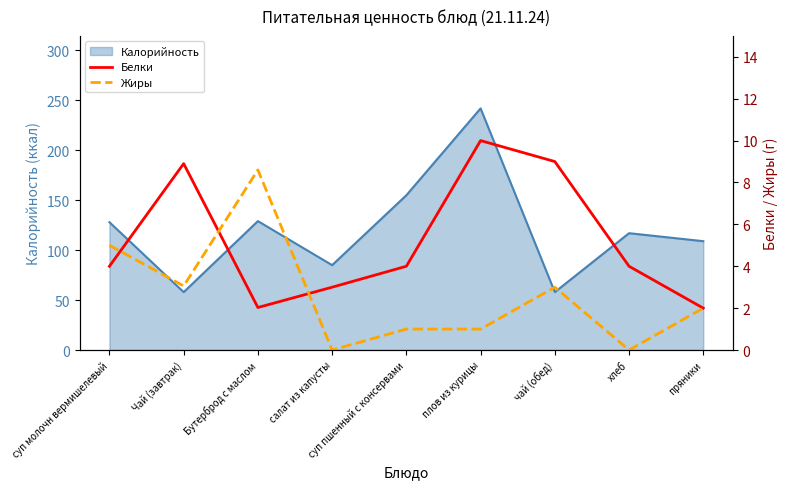

How many intersections are there between Белки and Жиры?

3